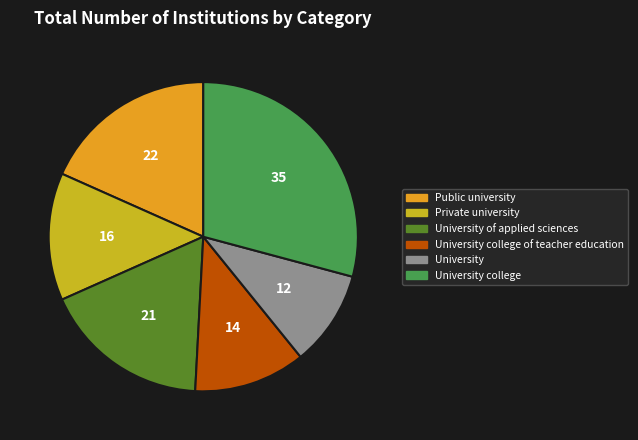

Is there any slice that represents more than half of the pie?

No